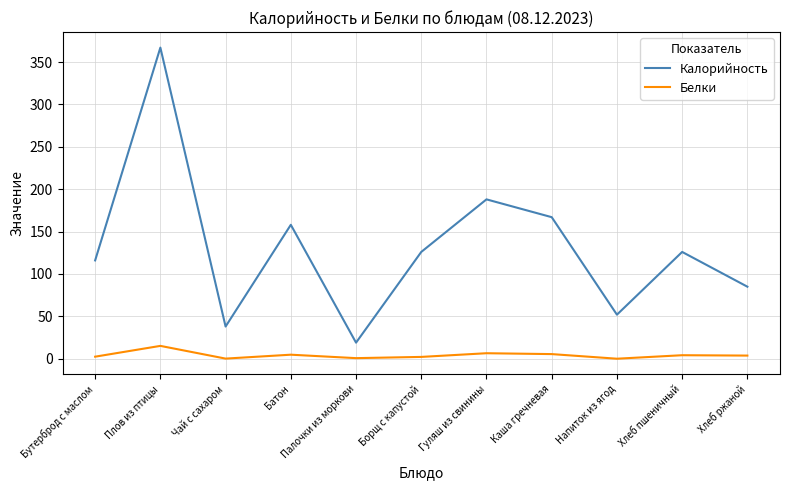

How many lines are shown in the chart?

2